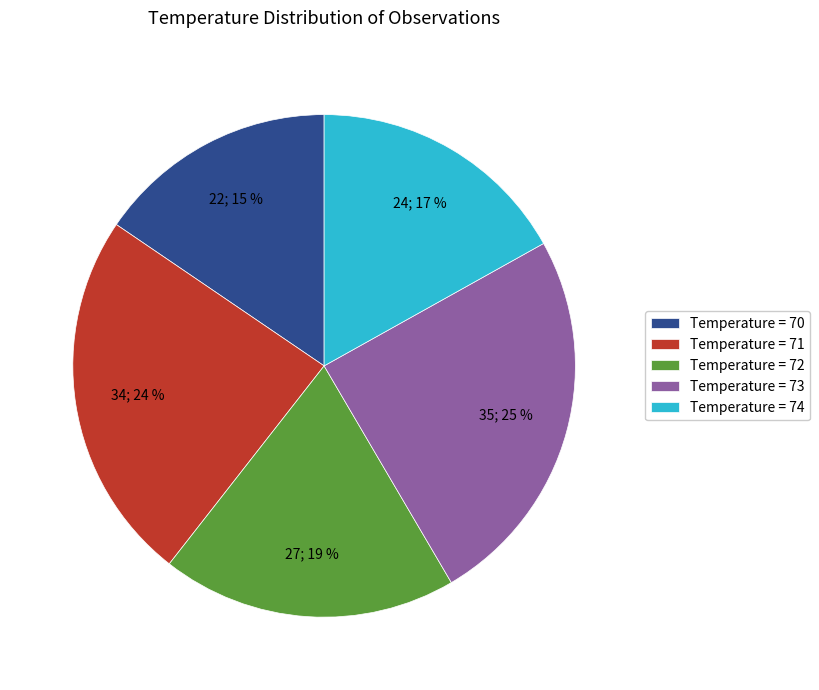

To the nearest percent, what percentage of the pie is Temperature = 72?

19%